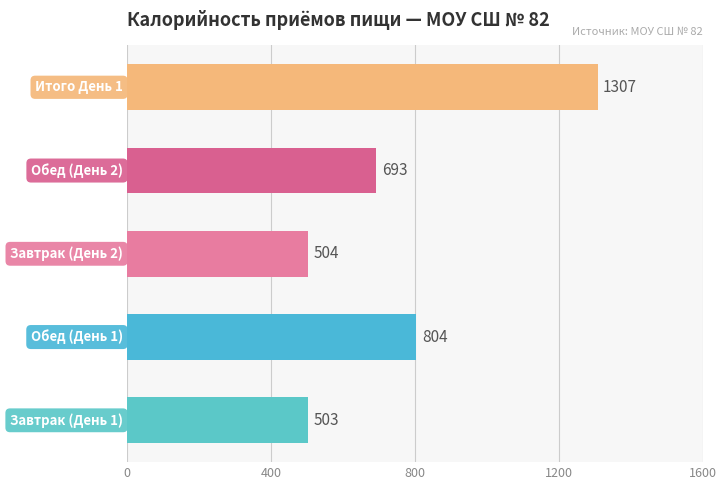

What is the difference between the second highest and minimum values?

301